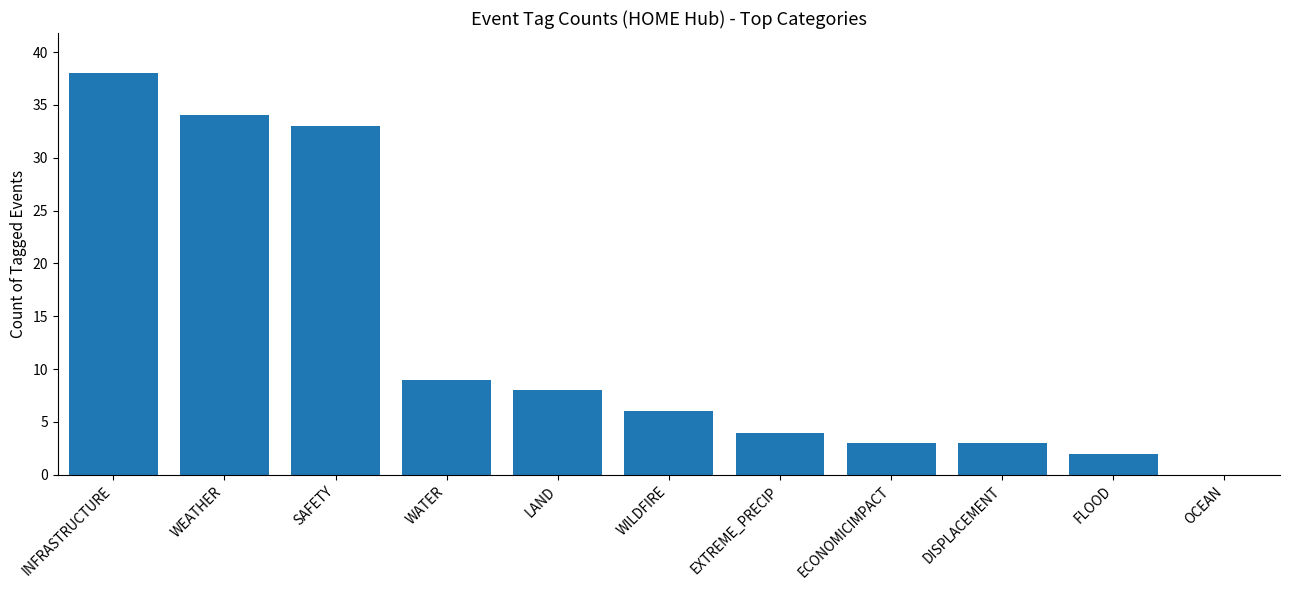

Between ECONOMICIMPACT and OCEAN, which is larger?

ECONOMICIMPACT